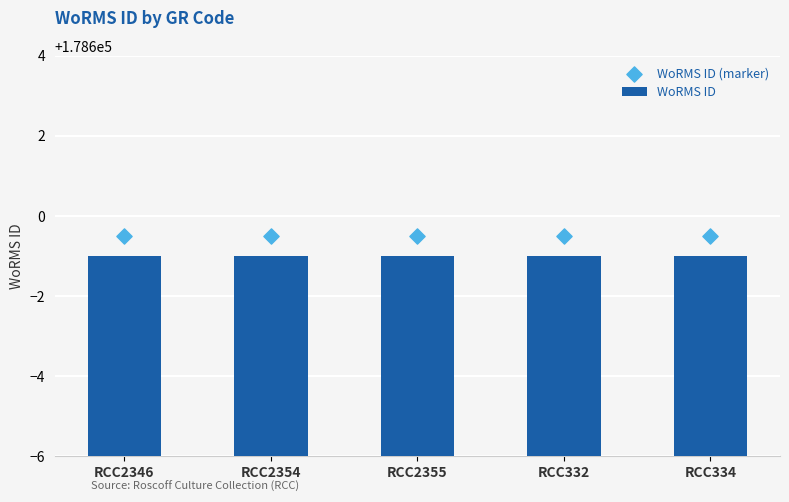

Which series reaches the minimum Y coordinate?

WoRMS ID